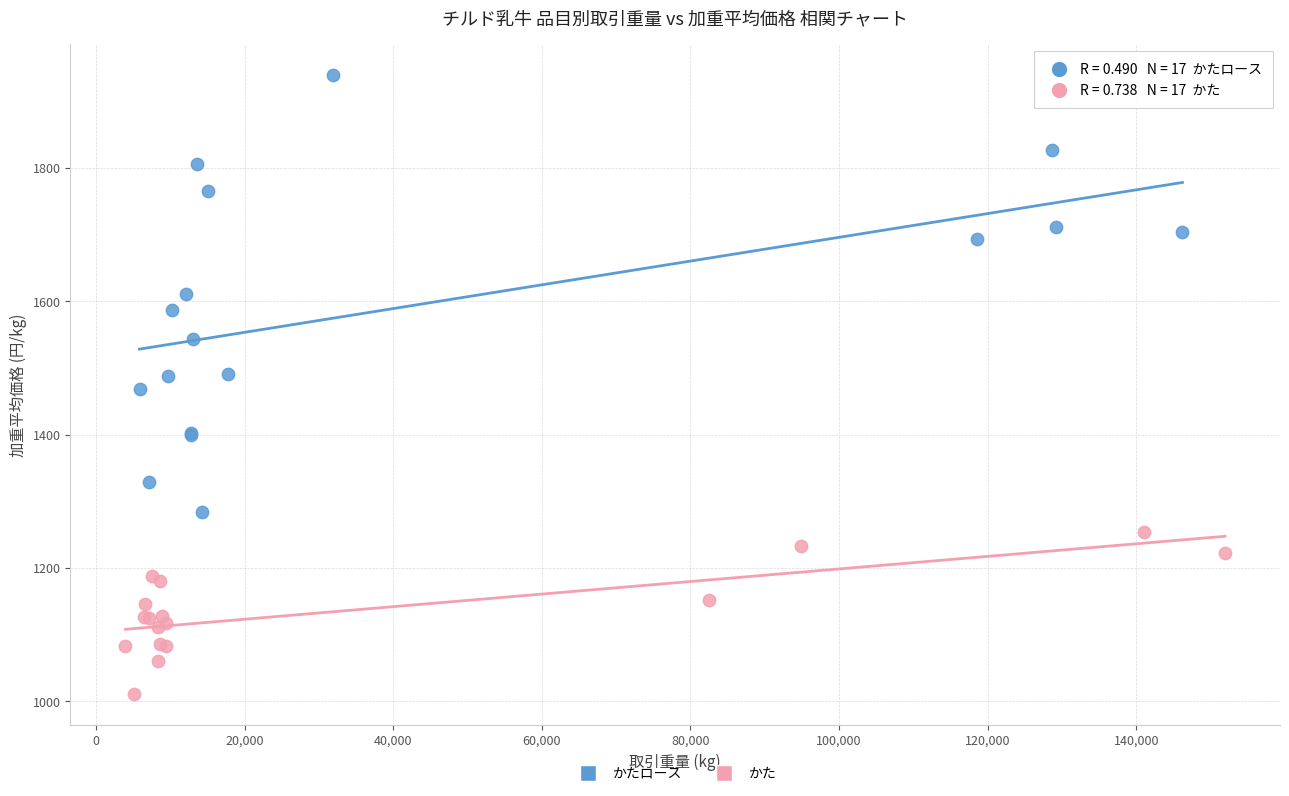

Which series reaches the minimum Y coordinate?

かた